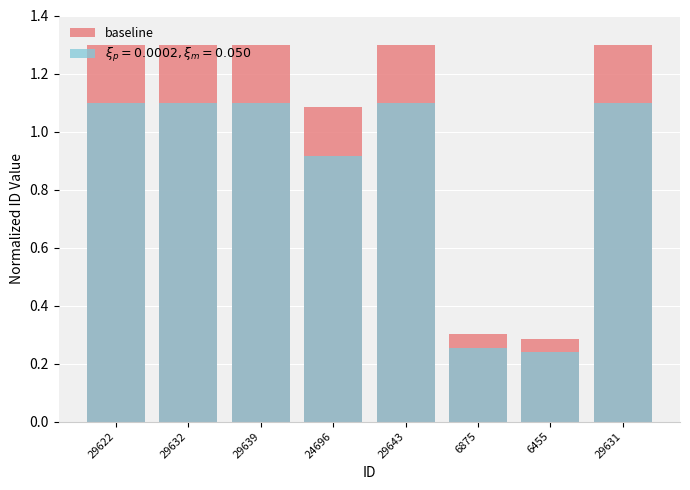

List the labels in order of value, largest first.

29643, 29639, 29632, 29631, 29622, 24696, 6875, 6455